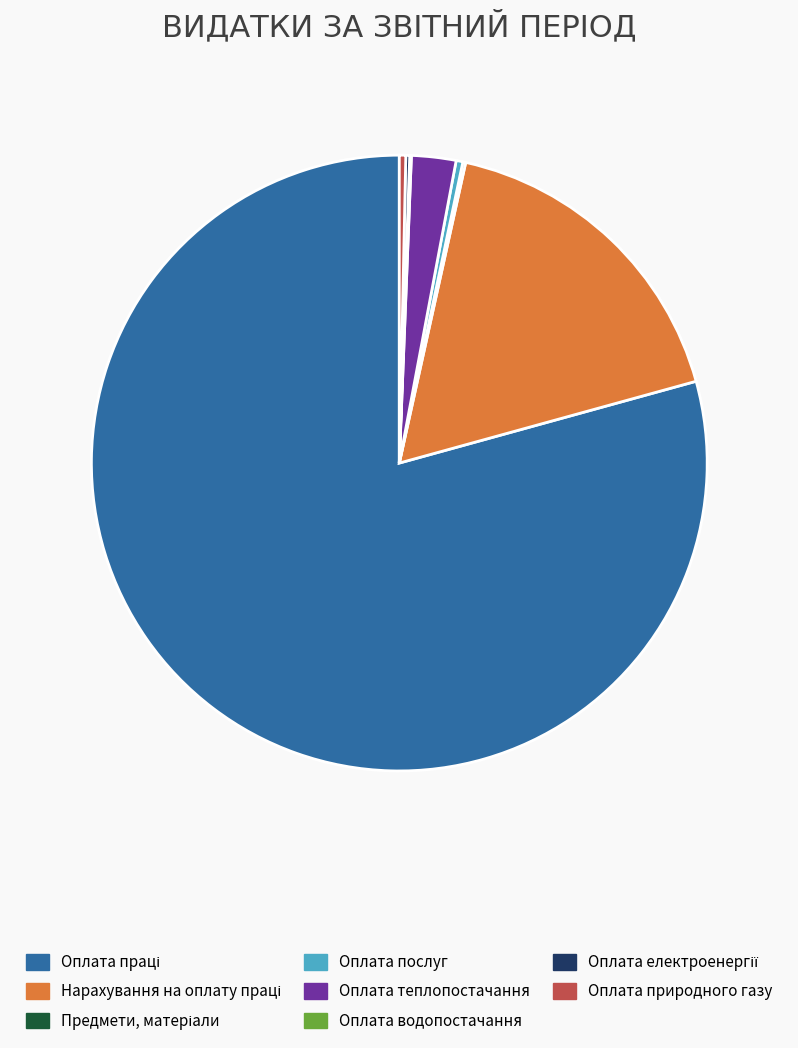

The Оплата теплопостачання slice represents 2% of the pie. True or false?

True